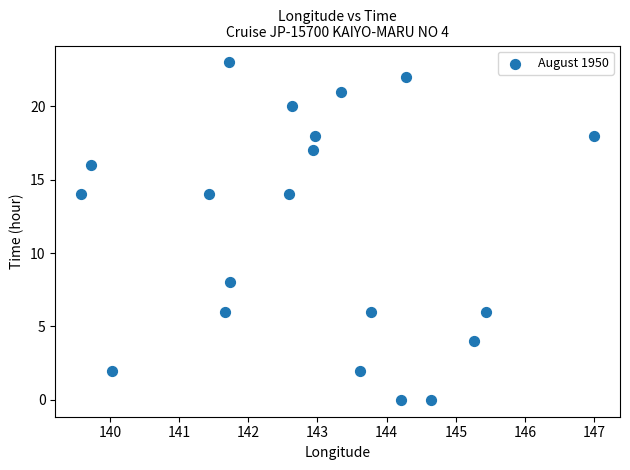

What is the range of Y values (max minus min)?

23